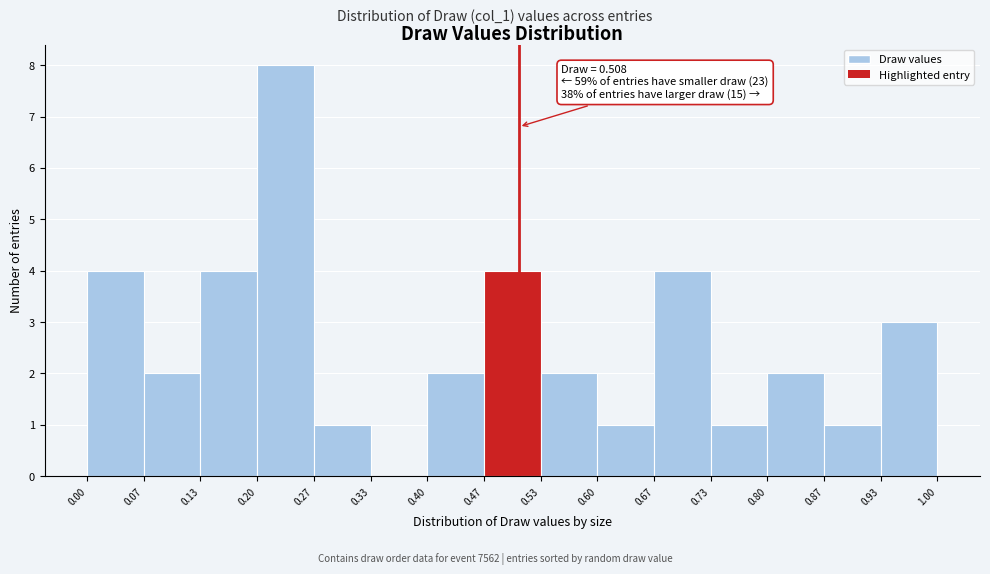

Over which range of the x-axis is the bar tallest?

0.20 to 0.27